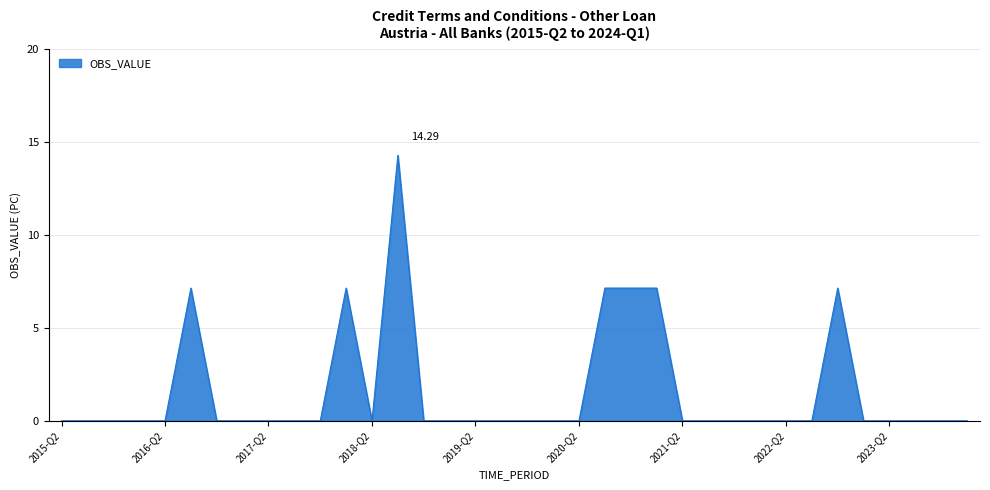

What is the difference between the maximum and minimum values?

14.3